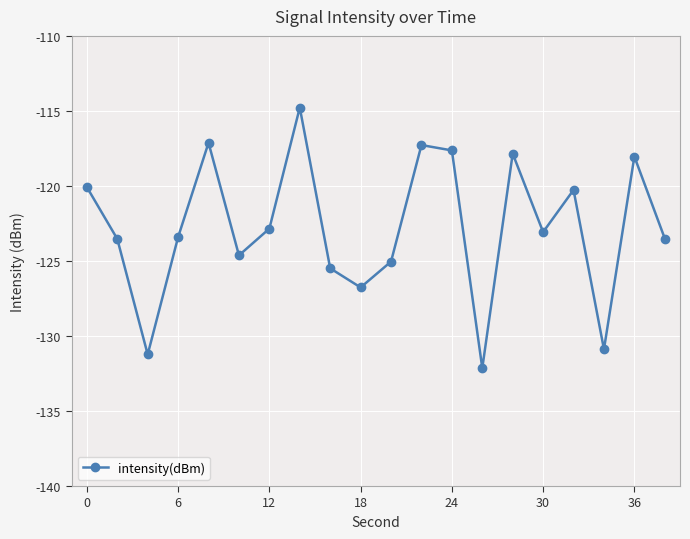

What is the sum of all values?

-2455.6